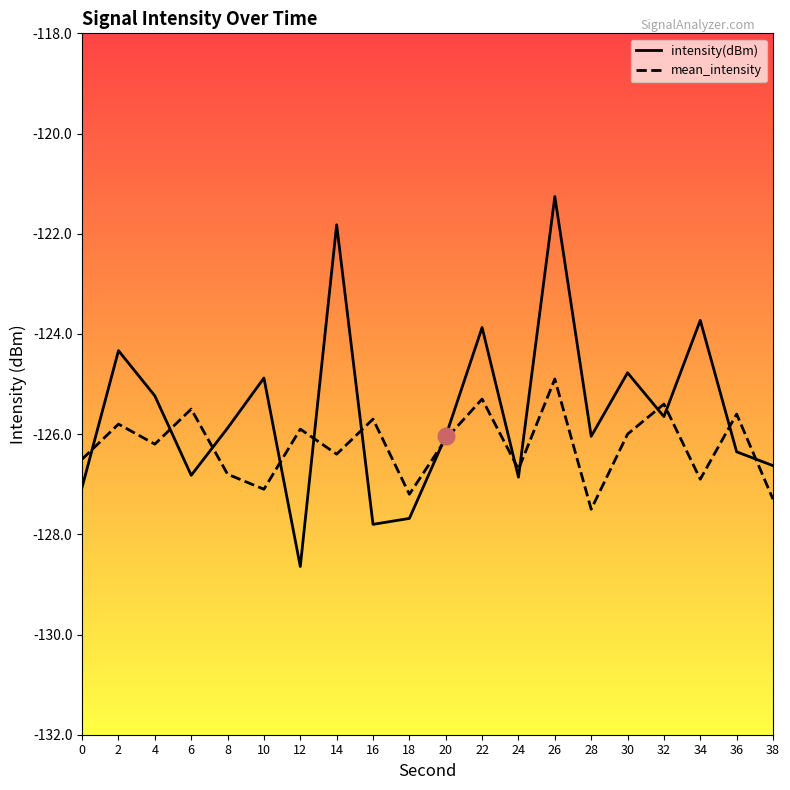

Count the number of categories in the chart.

20